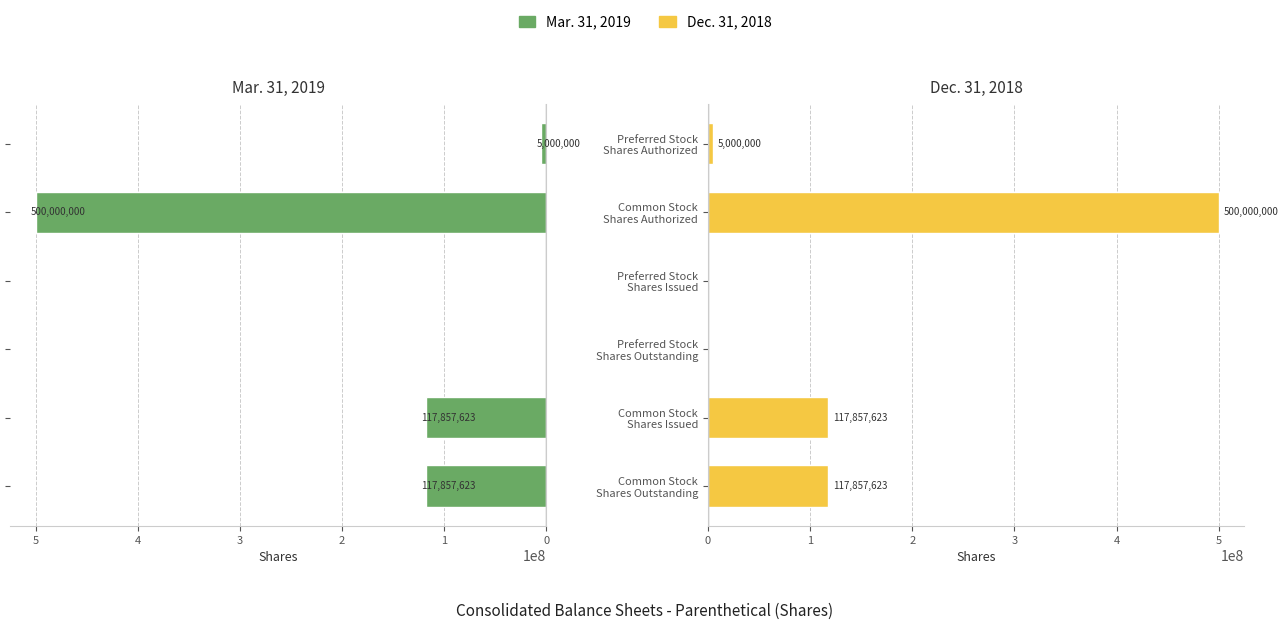

How many positive values does the Dec. 31, 2018 series have?

4